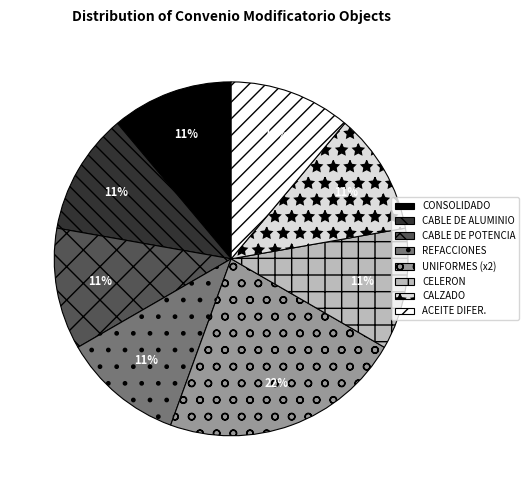

To the nearest percent, what is the difference between the largest and smallest slice percentages?

11%